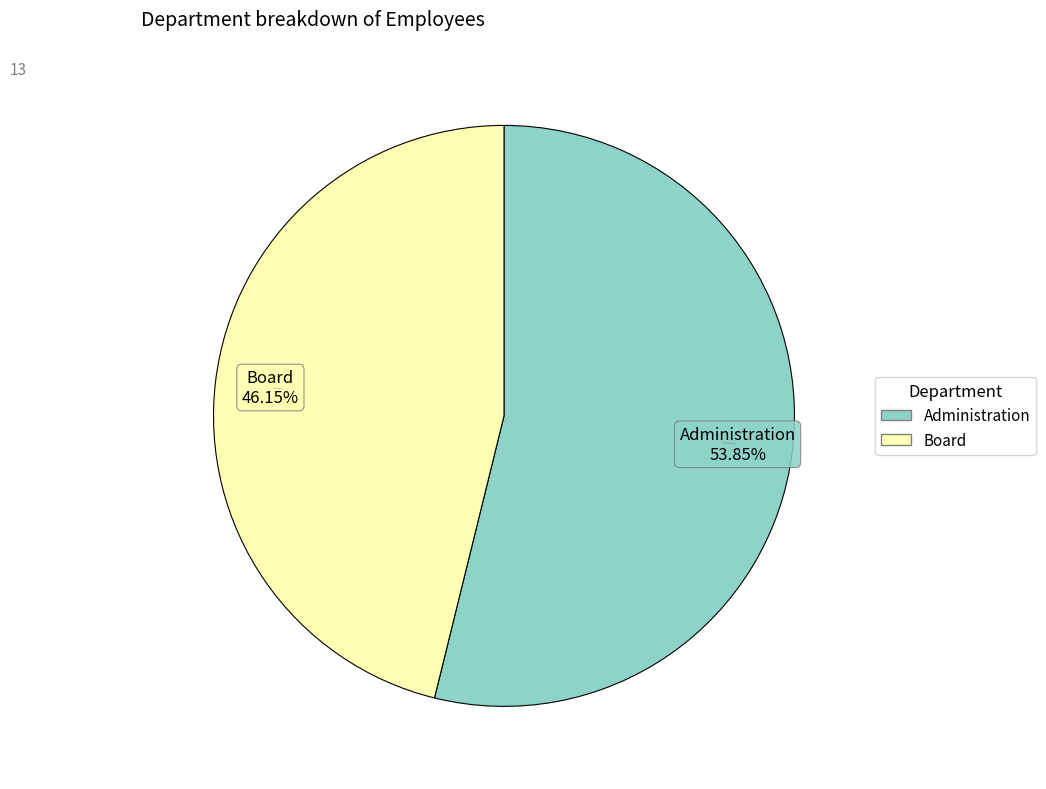

Is there any slice that represents more than half of the pie?

Yes